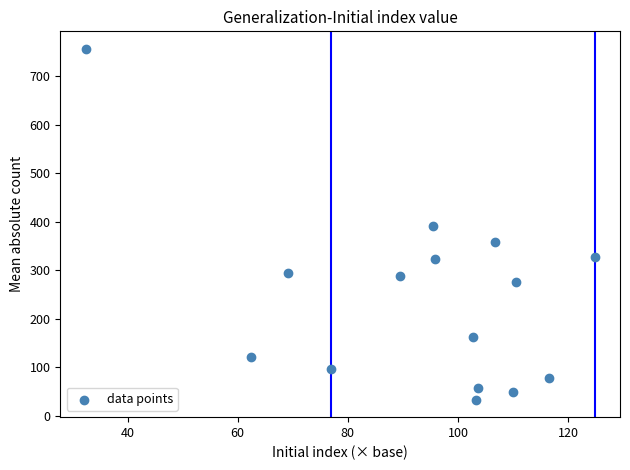

What is the range of Y values (max minus min)?

724